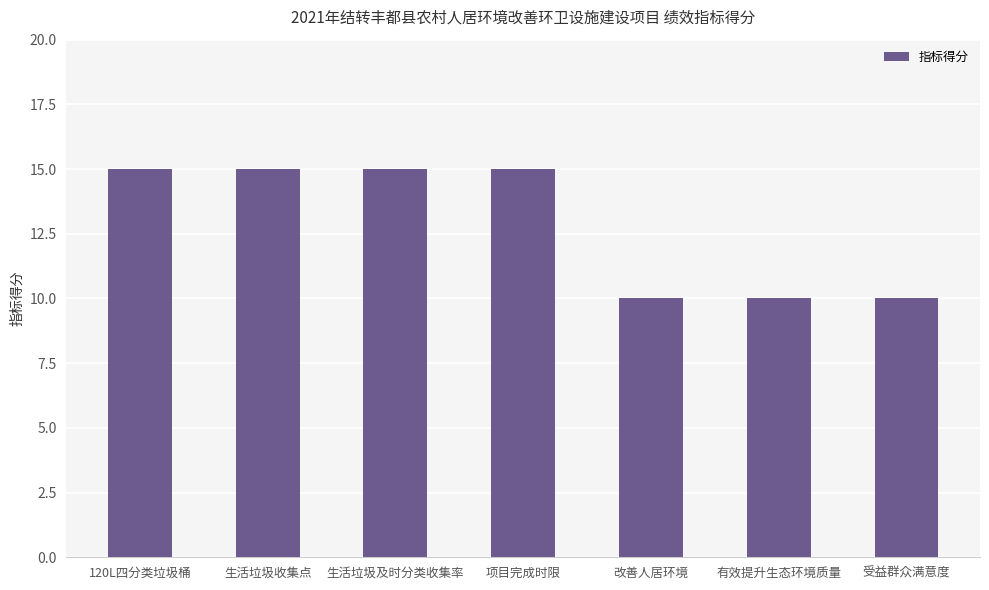

How many values are between 10 and 15?

7